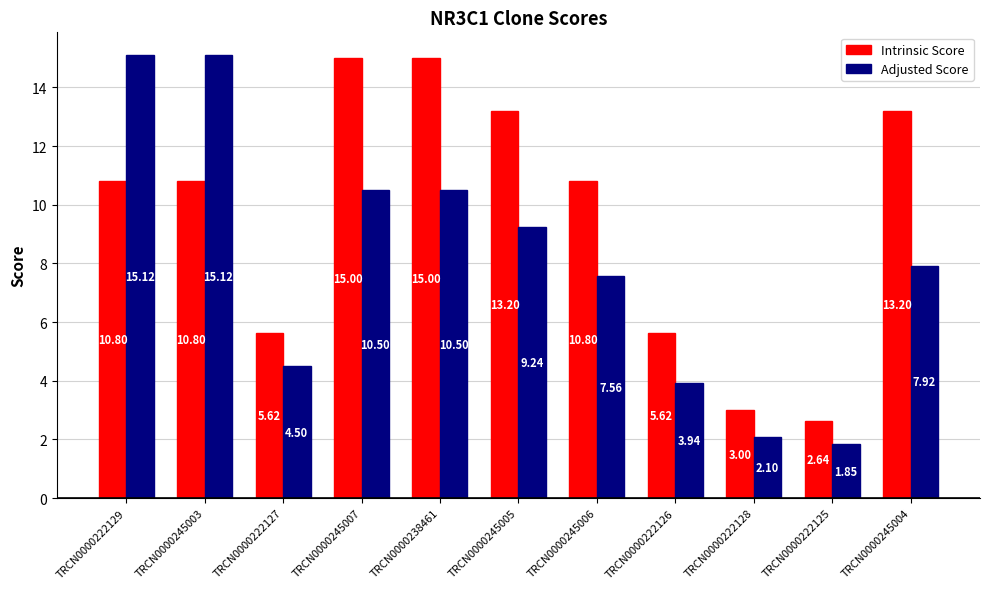

What position from the right is TRCN0000222129?

11